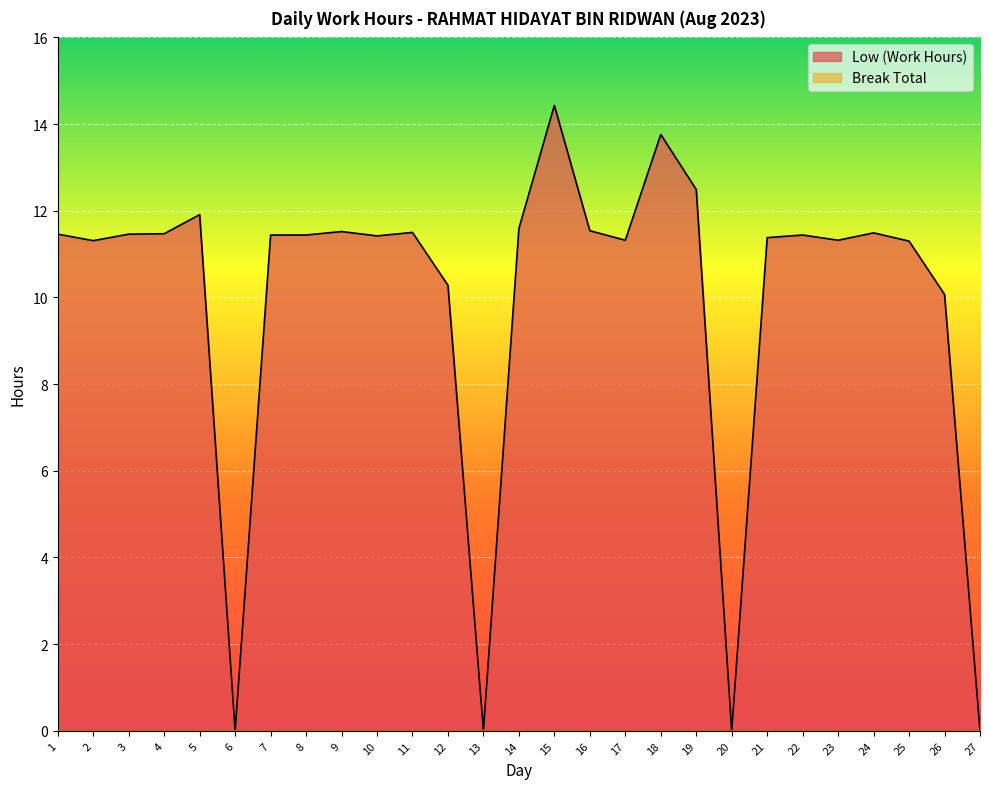

What is the value of the 22nd point from the left?

11.4